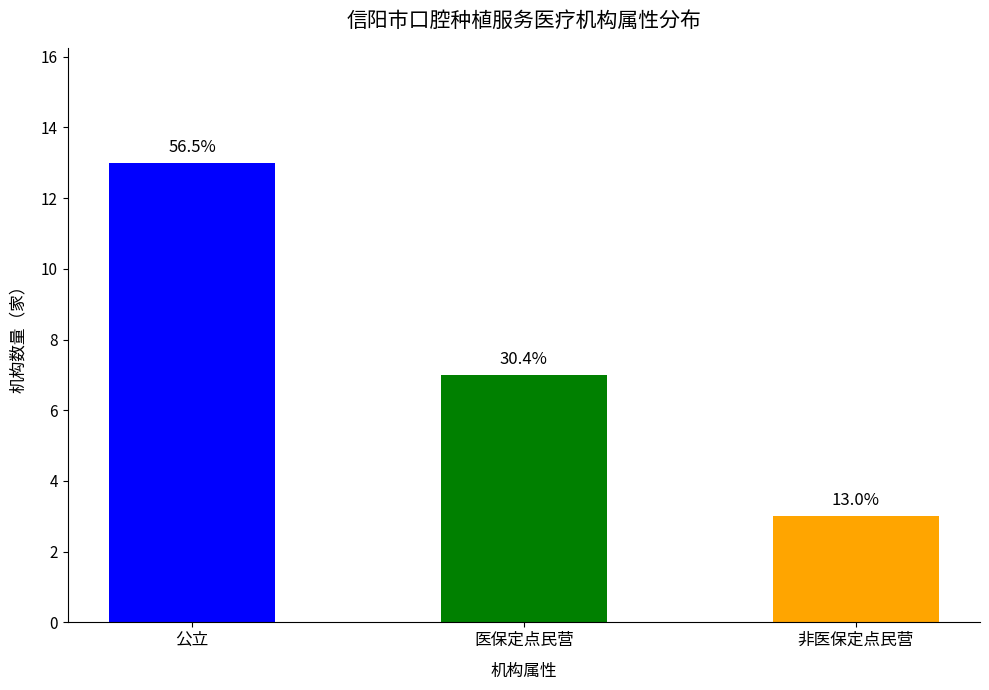

The value at 非医保定点民营 is 4. True or false?

False